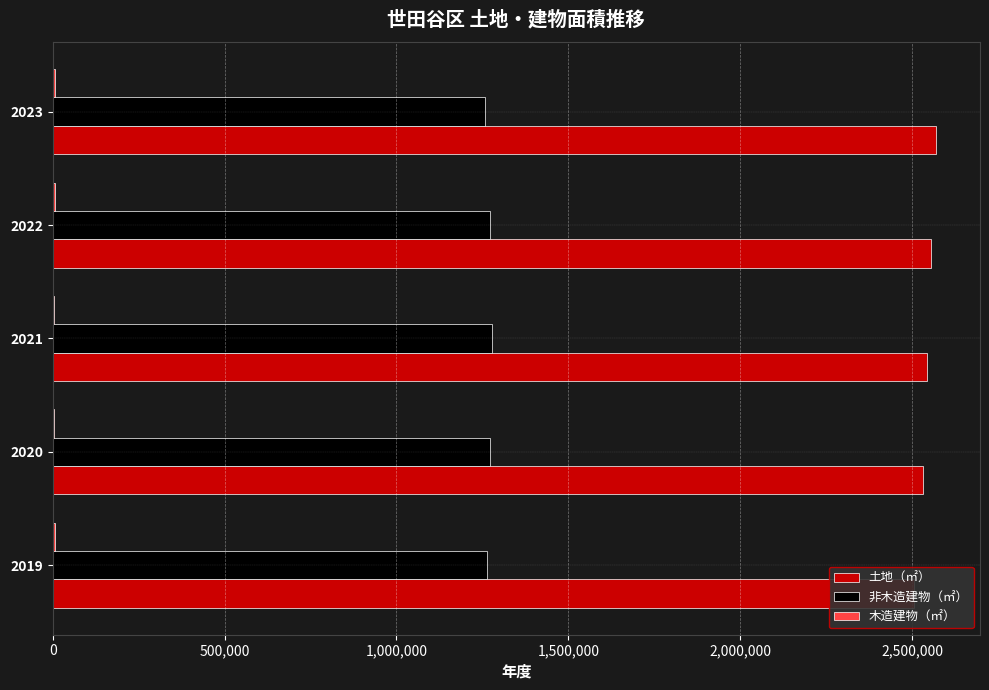

How many data points in 土地（㎡） are above 2542611?

2